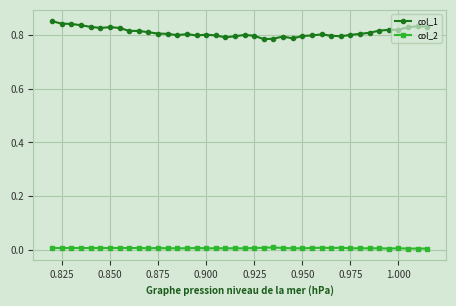

Which series has the largest total across all categories?

col_1